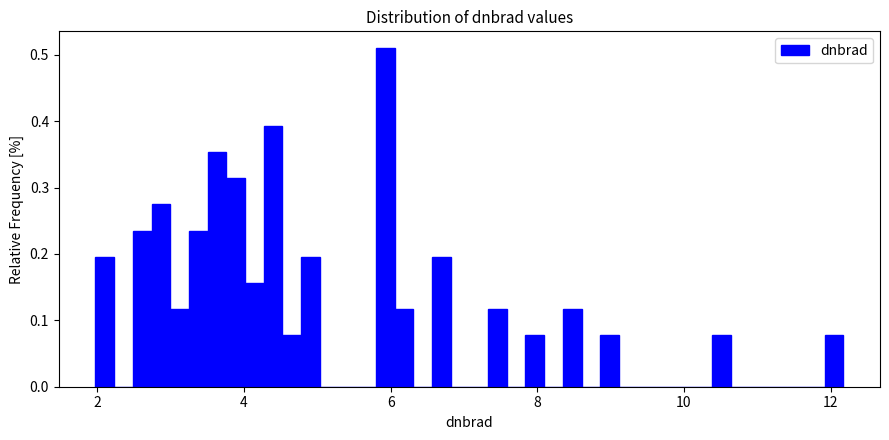

Read against the x-axis, roughly where is the centre of the tallest bar?

6.0